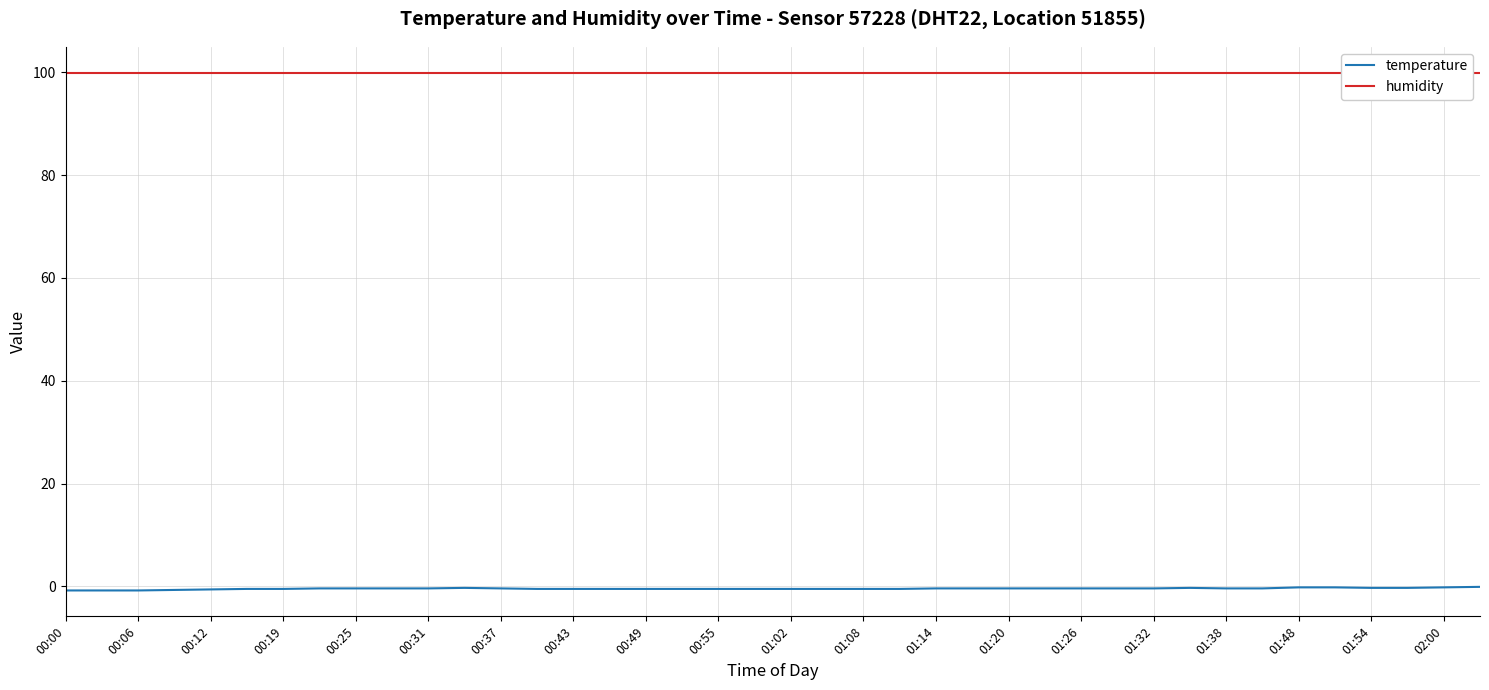

True or false: humidity and temperature intersect in this chart.

False